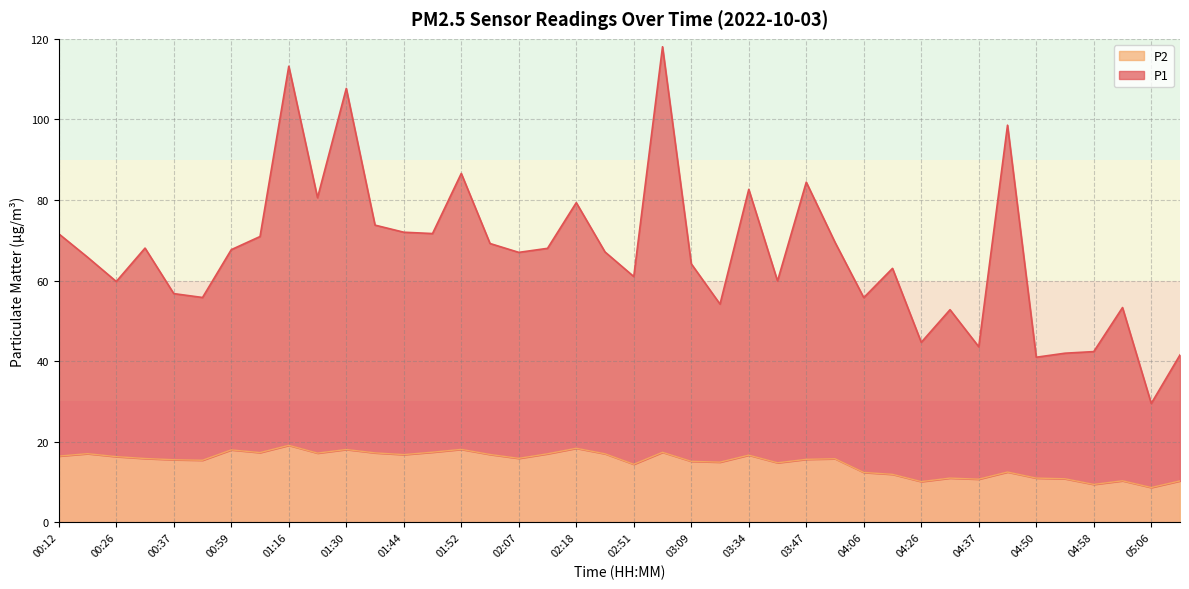

How many lines are shown in the chart?

2